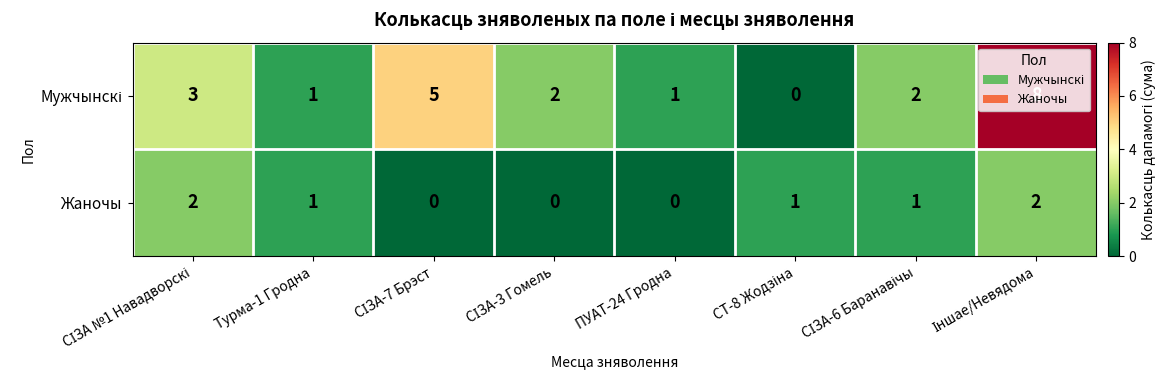

The Жаночы series shows 1 at Турма-1 Гродна. True or false?

True